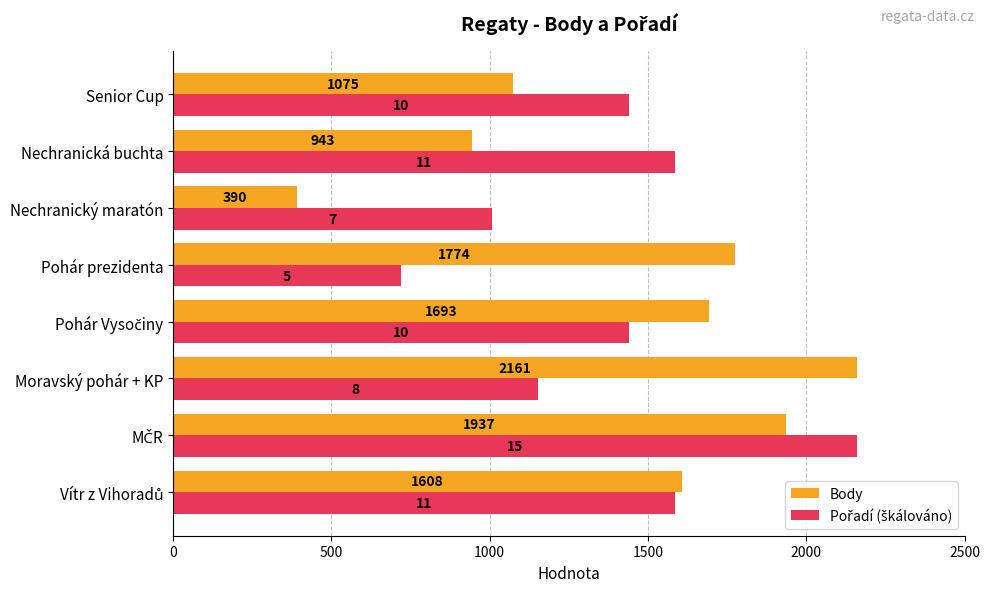

At which category does the chart reach its minimum across all series?

Nechranický maratón